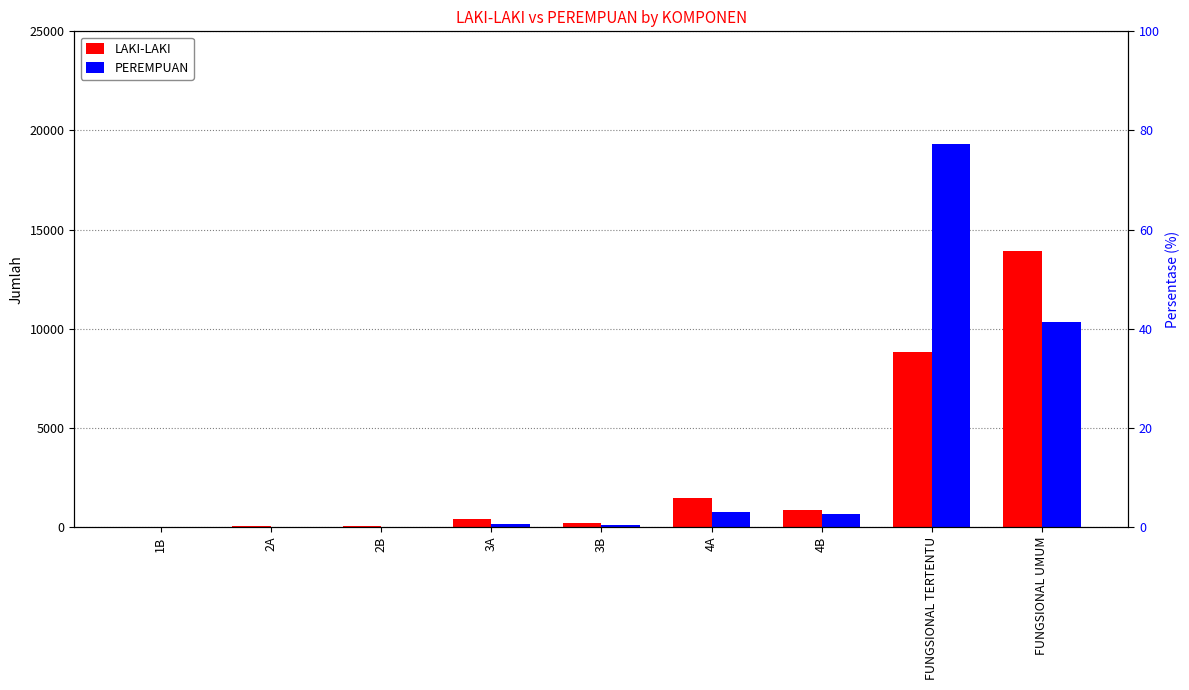

Which label corresponds to the smallest value in the chart?

1B